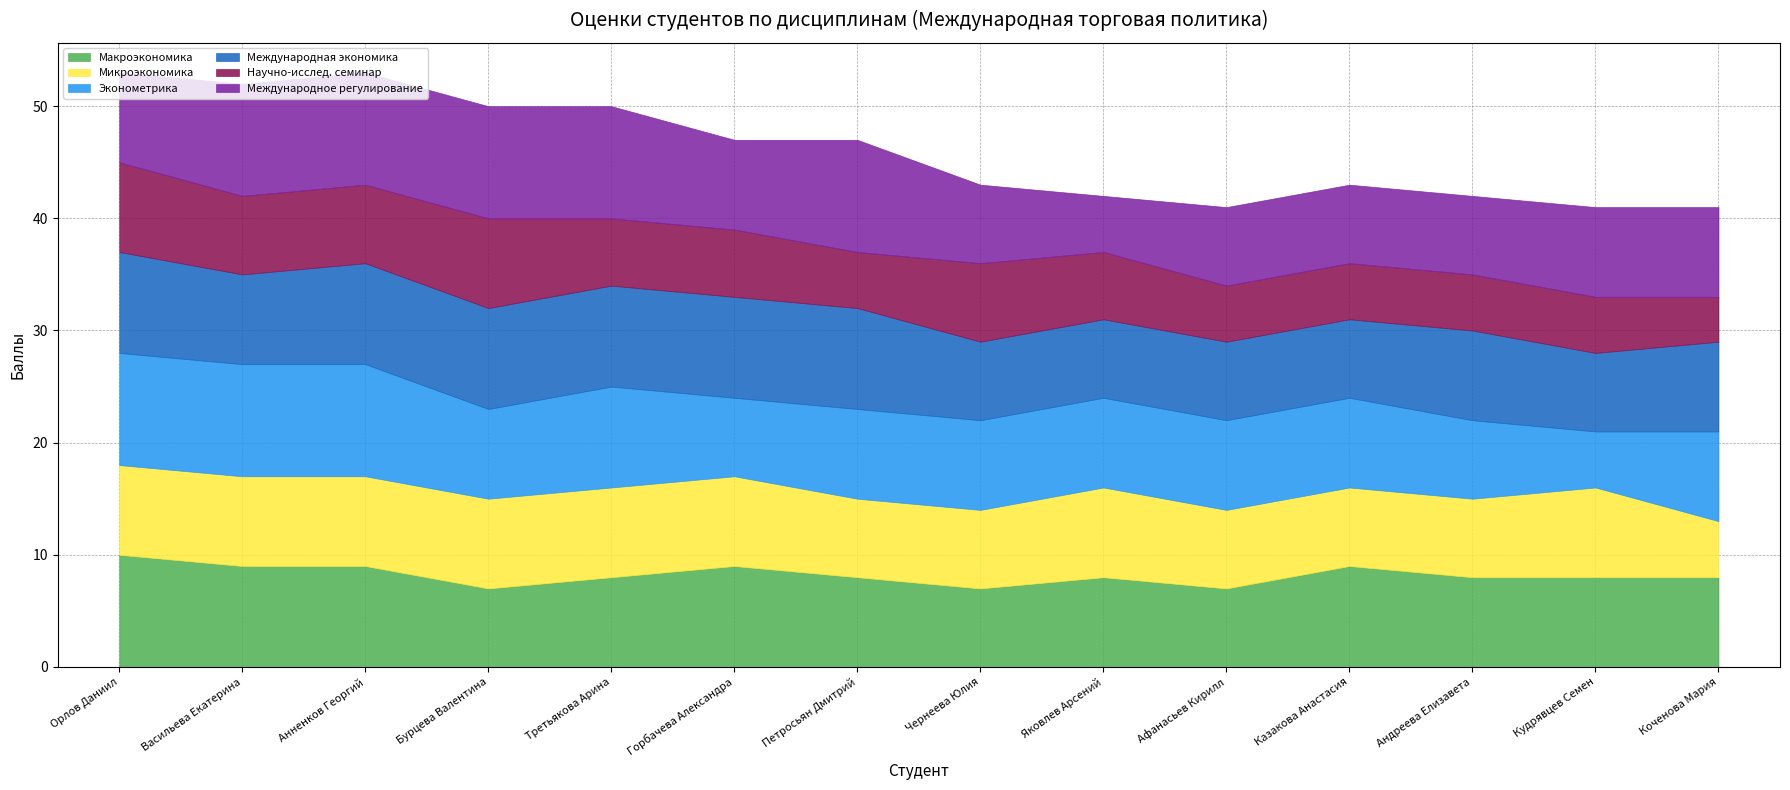

At which label is Научно-исслед. семинар closest to 6?

Третьякова Арина